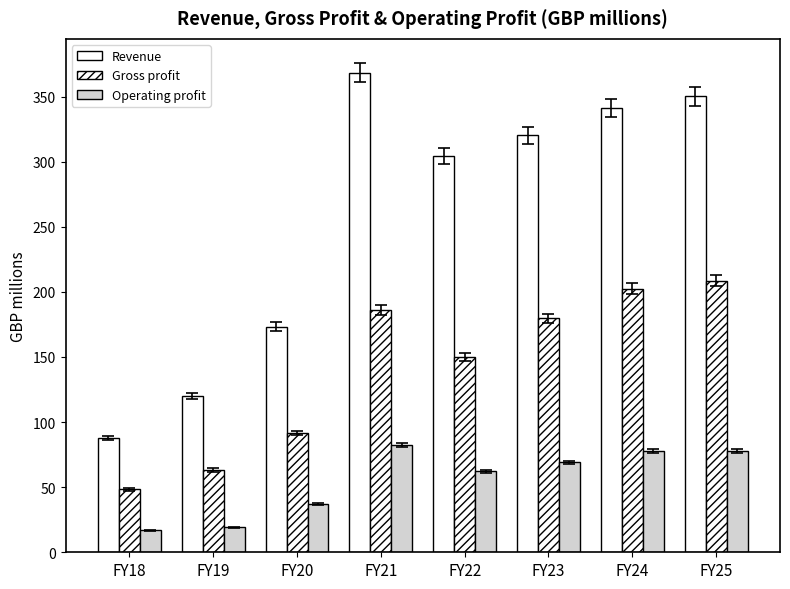

Is the value of Operating profit at FY19 greater than the value of Revenue at FY22?

No